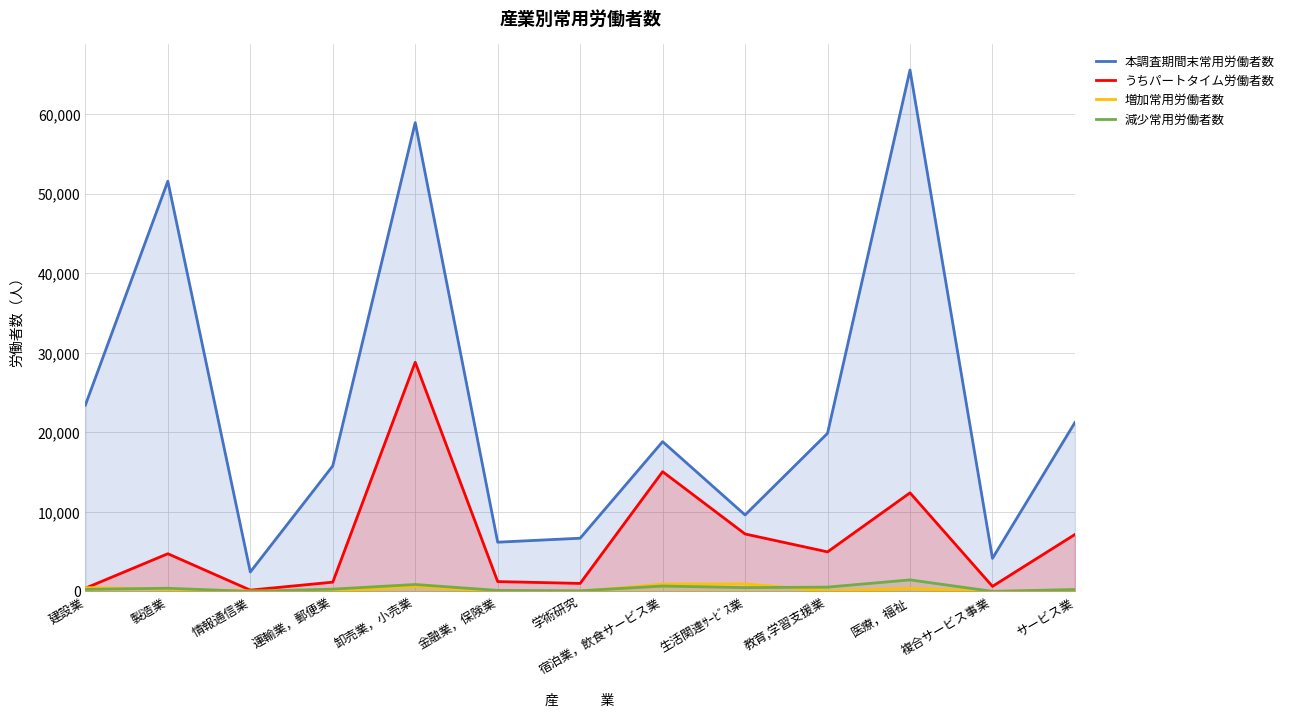

At how many categories does at least one series exceed 53207?

2